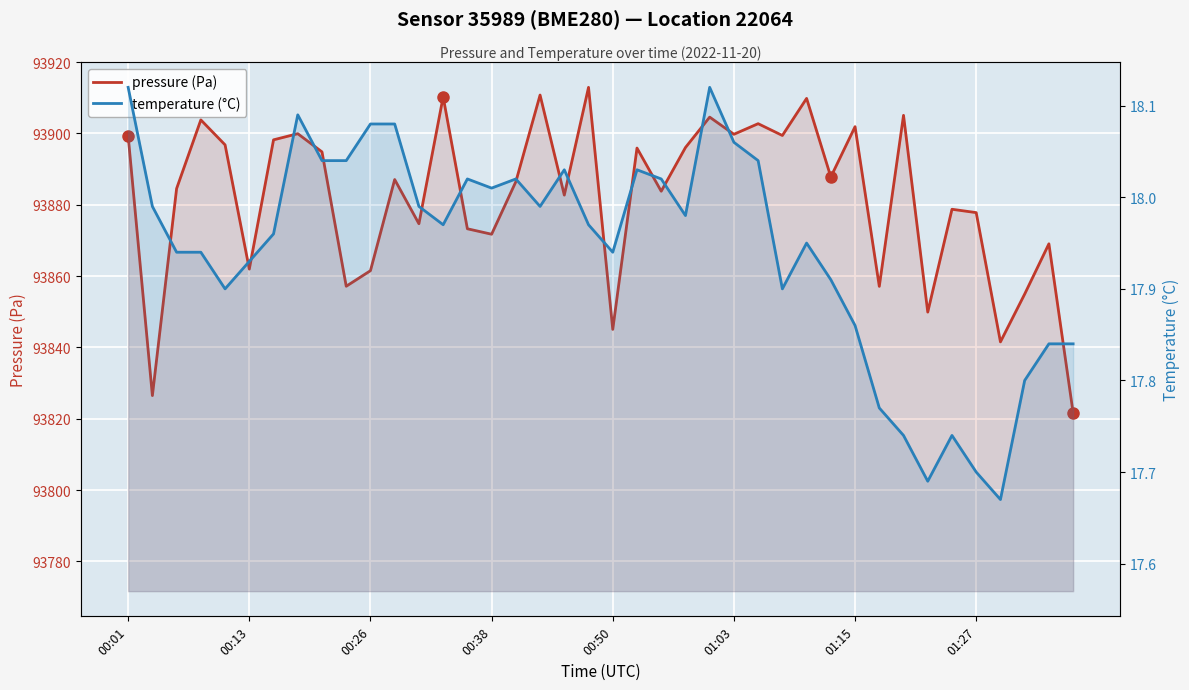

True or false: pressure (Pa) and temperature (°C) cross at least once.

False